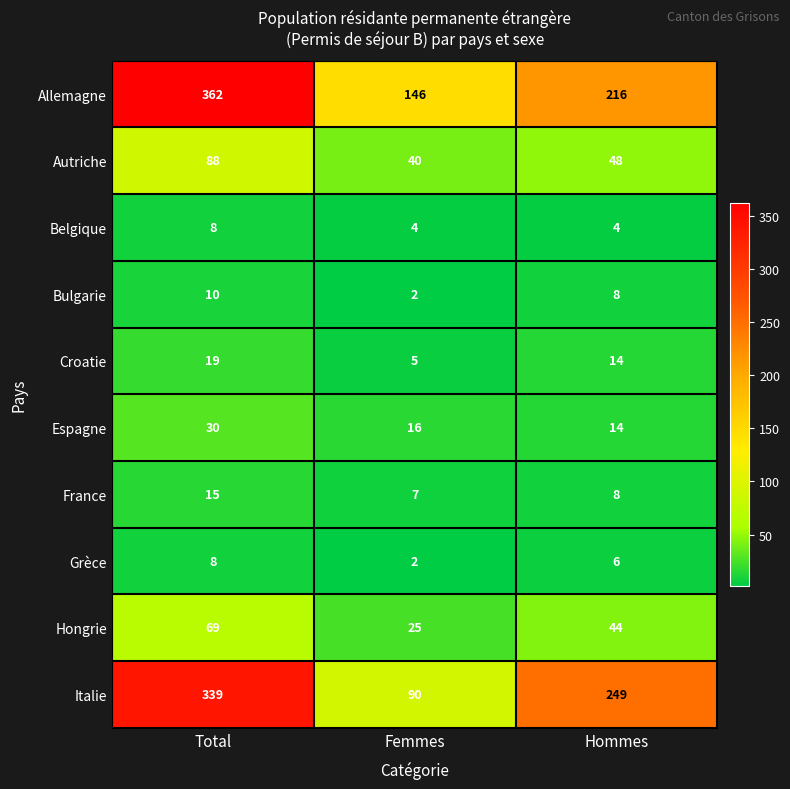

What is the greatest value displayed?

362